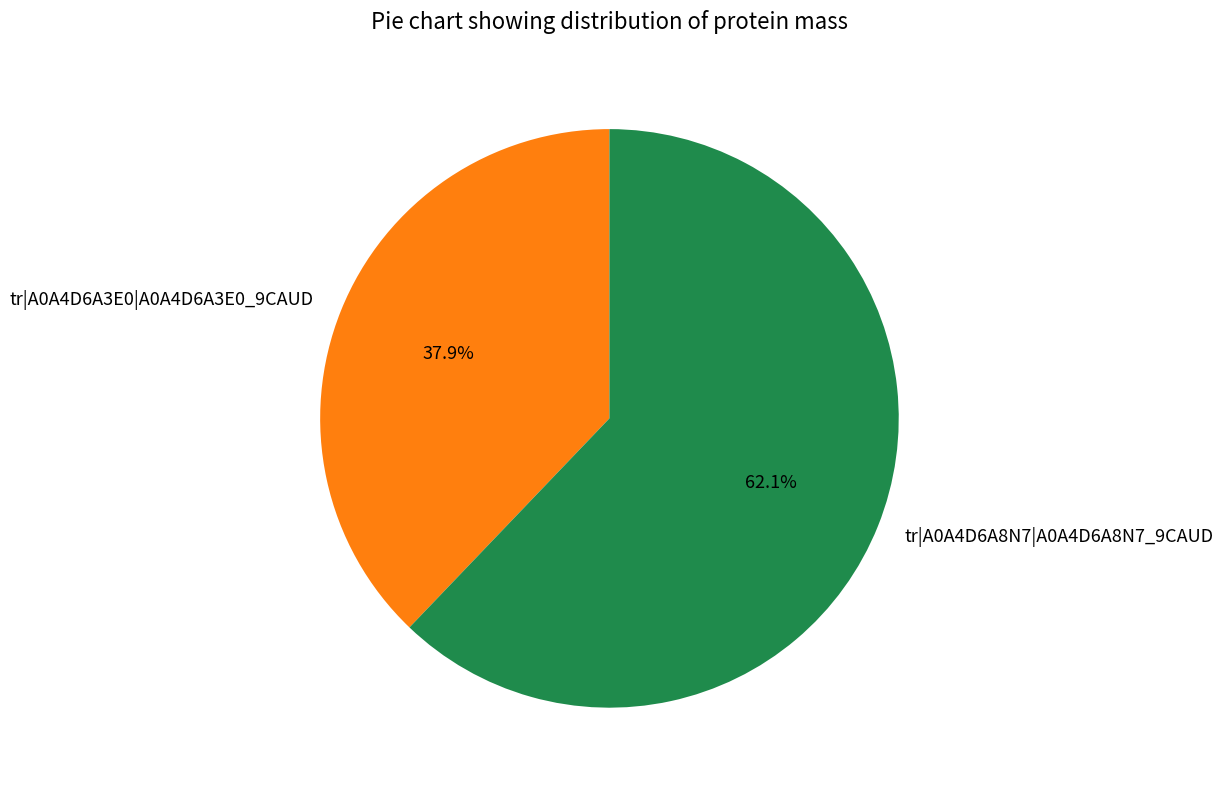

What is the majority slice?

tr|A0A4D6A8N7|A0A4D6A8N7_9CAUD